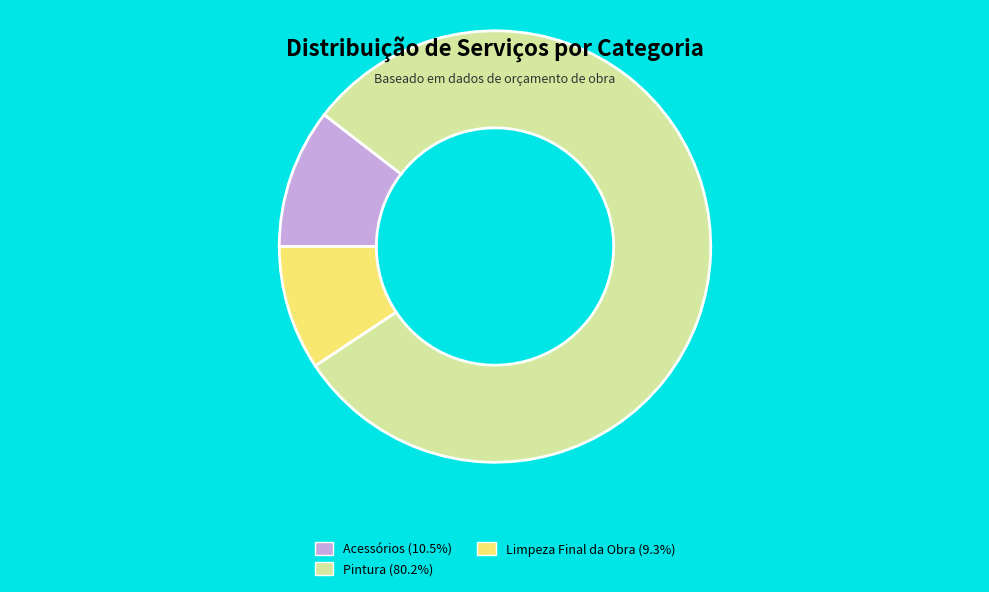

Does Acessórios (10.5%) represent more than half of the total?

No